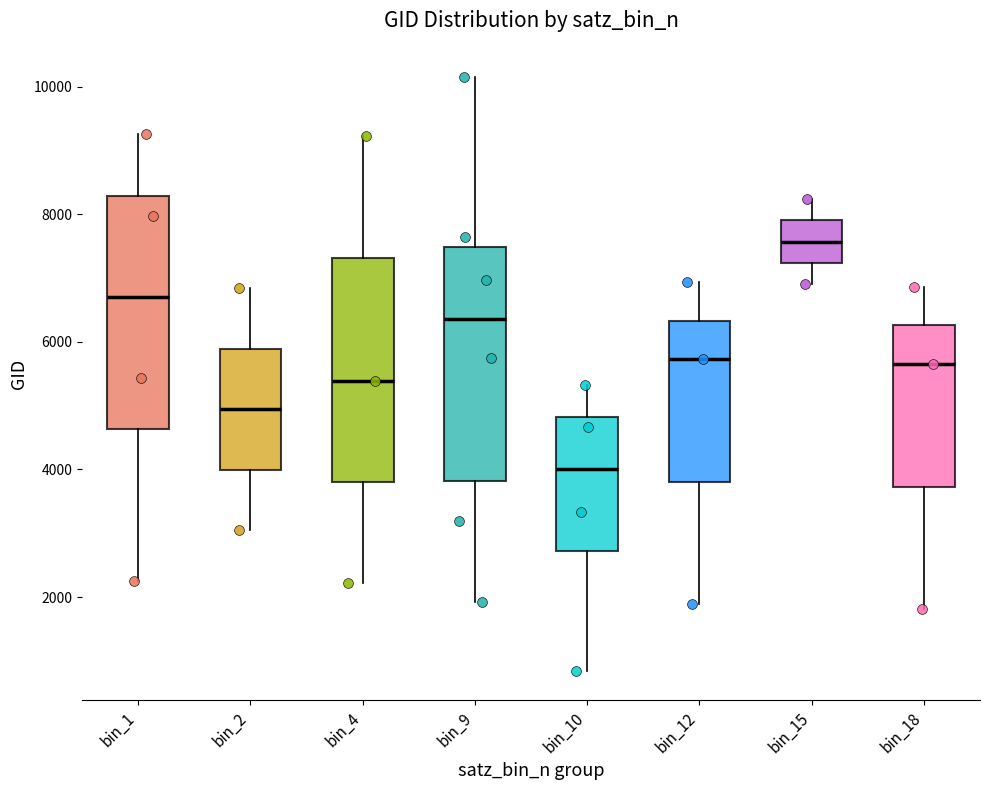

Reading left to right, transcribe this box plot: for each box, give where its median line is, the range the box spans, and where its two whiskers end, as read against the y-axis. The values are not printed on the chart, so give them approximately, as read against the axis.

bin_1: median 6600, box 4600 to 8200, whiskers 2200 to 9200
bin_2: median 5000, box 4000 to 5800, whiskers 3000 to 6800
bin_4: median 5400, box 3800 to 7400, whiskers 2200 to 9200
bin_9: median 6400, box 3800 to 7400, whiskers 2000 to 10200
bin_10: median 4000, box 2800 to 4800, whiskers 800 to 5400
bin_12: median 5800, box 3800 to 6400, whiskers 1800 to 7000
bin_15: median 7600, box 7200 to 8000, whiskers 7000 to 8200
bin_18: median 5600, box 3800 to 6200, whiskers 1800 to 6800